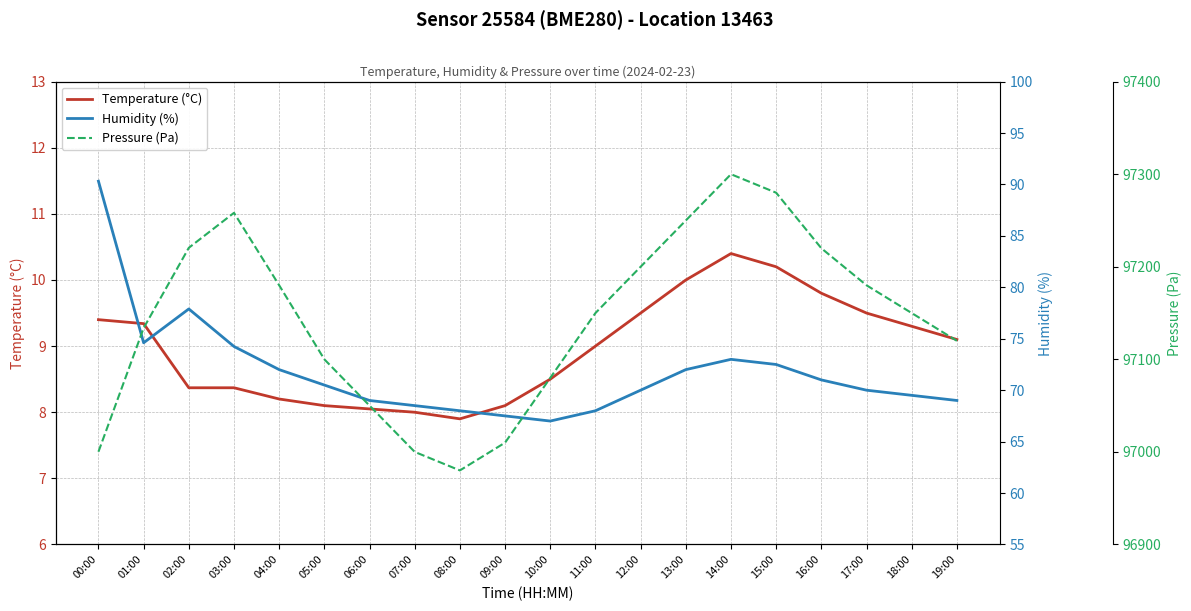

True or false: Humidity (%) and Pressure (Pa) cross at least once.

False